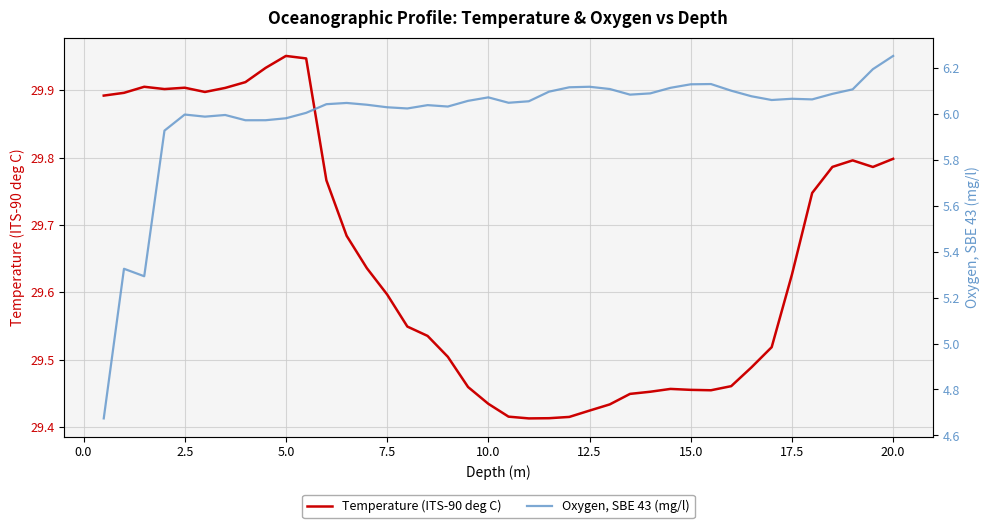

List the series in order of their overall mean, highest first.

Temperature (ITS-90 deg C), Oxygen, SBE 43 (mg/l)